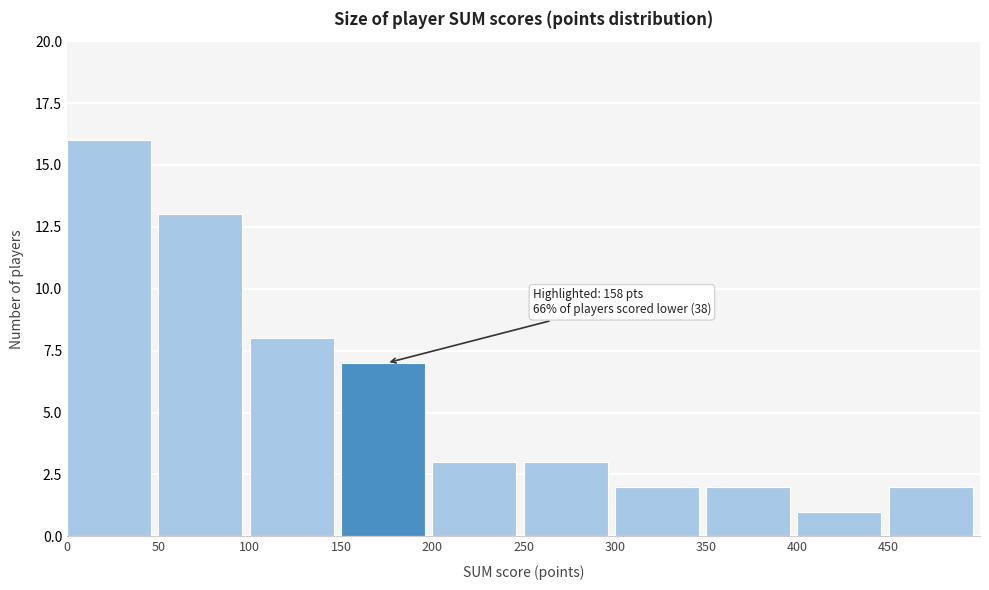

Which range on the x-axis has the tallest bar?

0 to 50